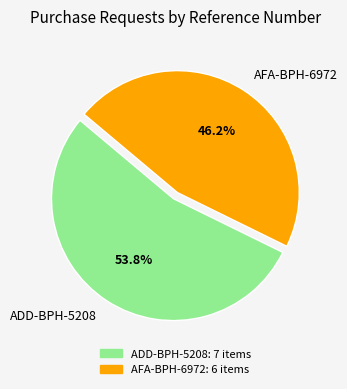

True or false: ADD-BPH-5208 accounts for 54% of the total.

True